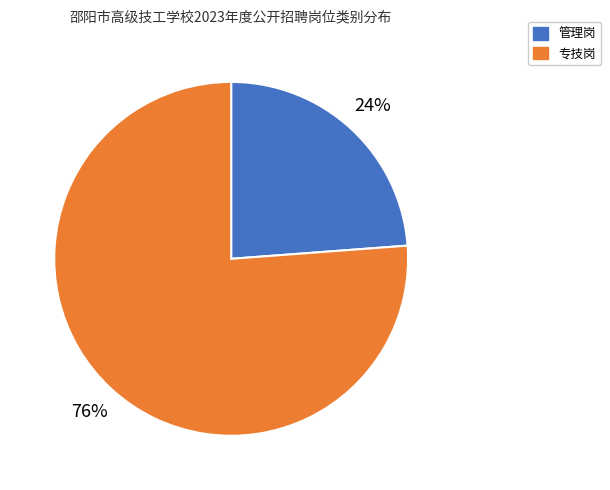

To the nearest percent, what is the difference between the largest and smallest slice percentages?

52%